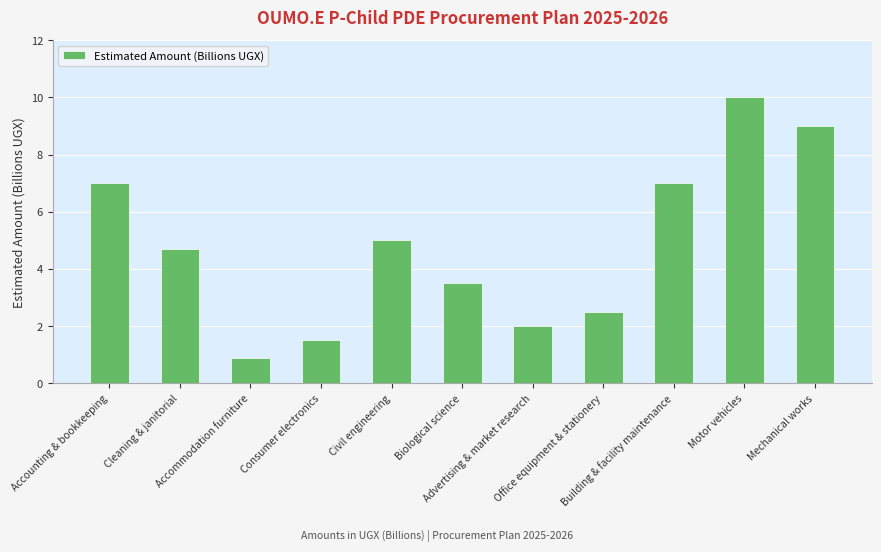

Which label corresponds to the smallest value in the chart?

Accommodation furniture